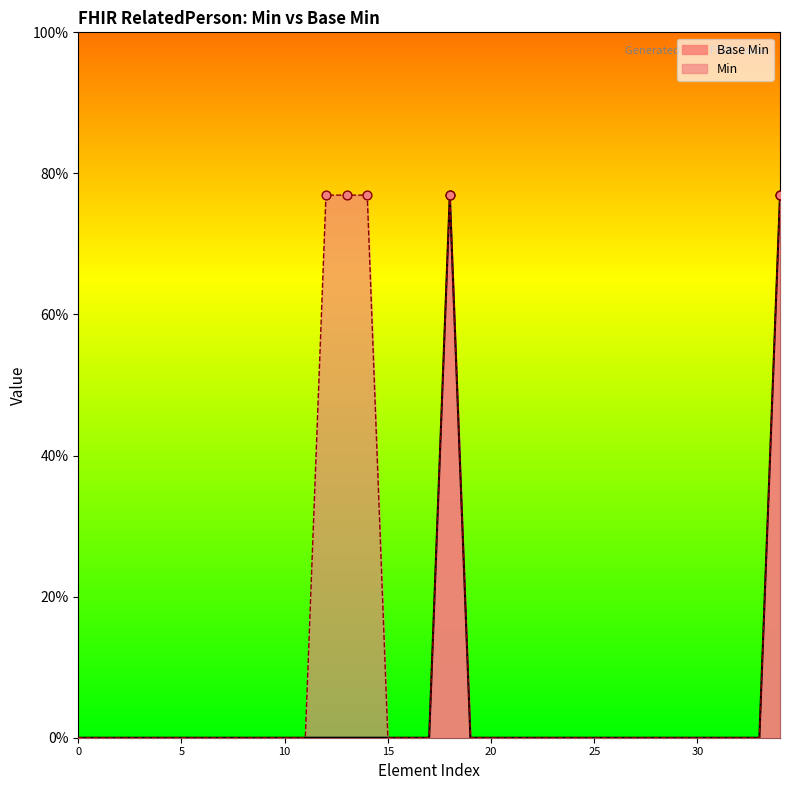

What are all the series names shown in the legend?

Base Min, Min